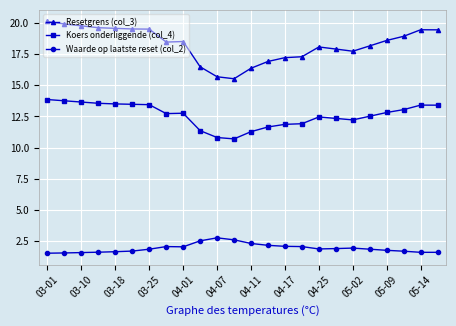

What is the highest value of the Waarde op laatste reset (col_2) series?

2.8